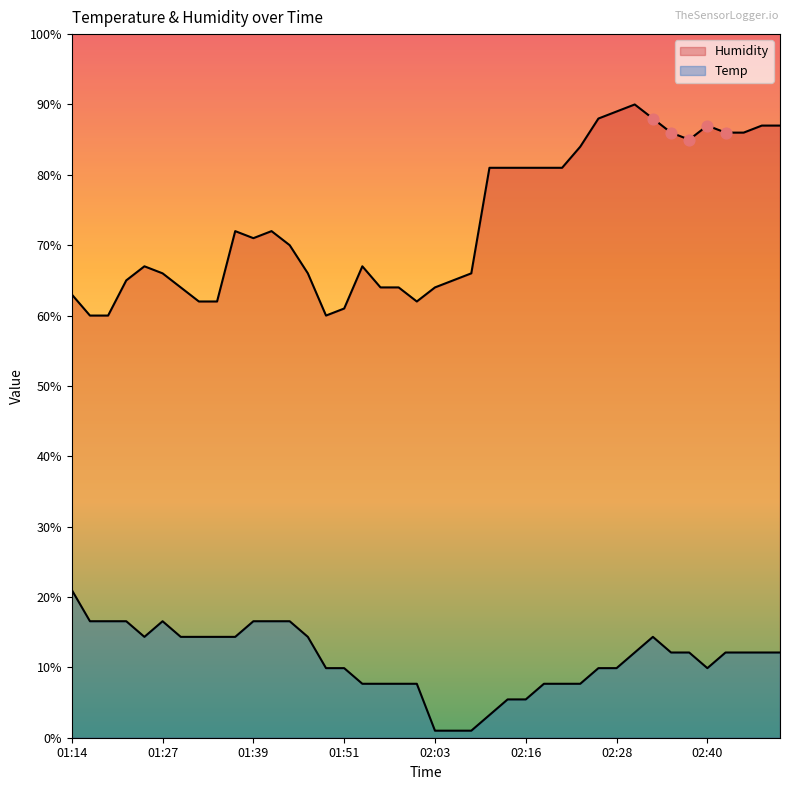

Is the value of Humidity at 02:01 greater than the value of Temp at 02:23?

Yes